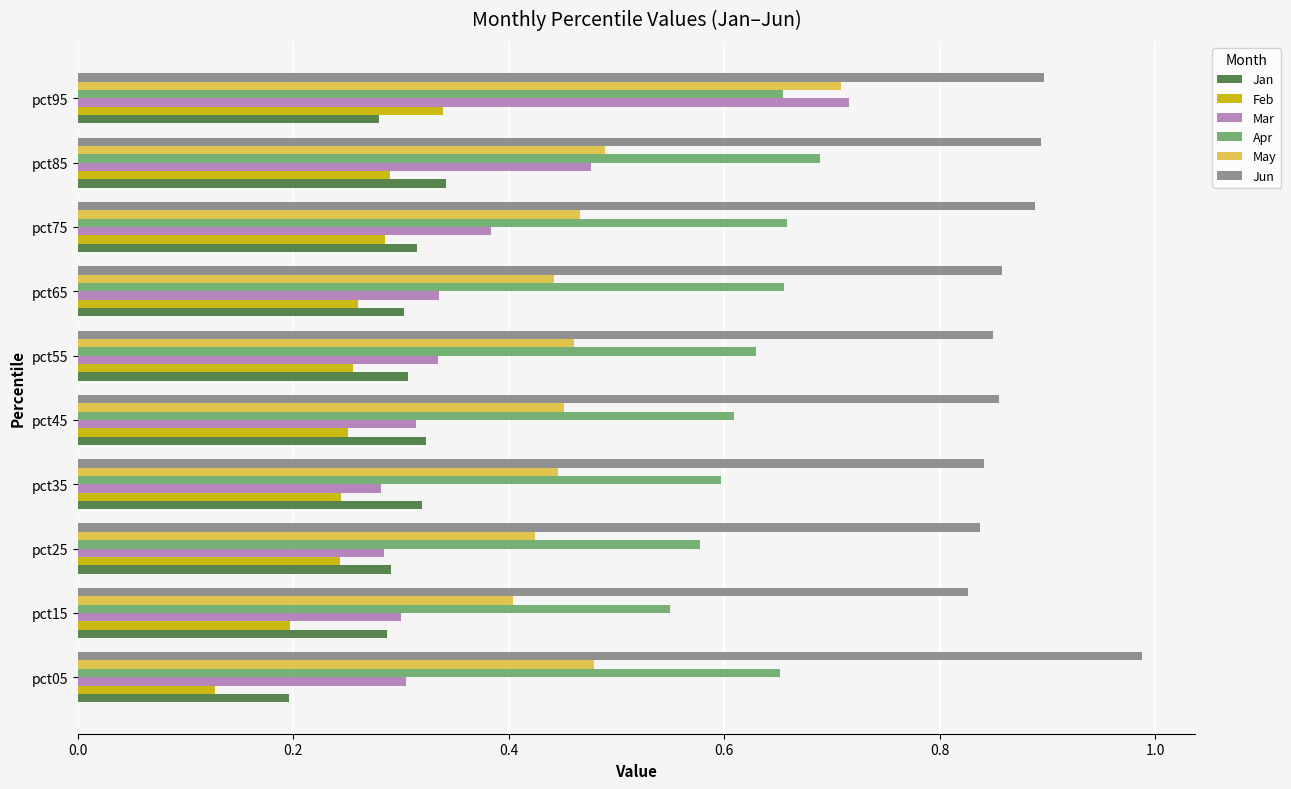

What is the sum of all May values?

4.8